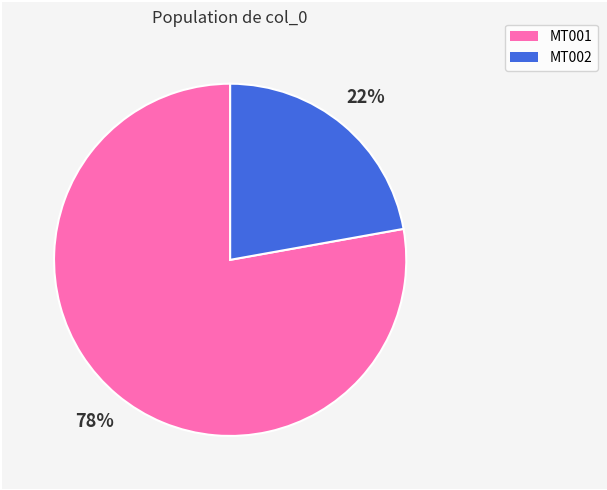

Is there a majority slice in this chart?

Yes